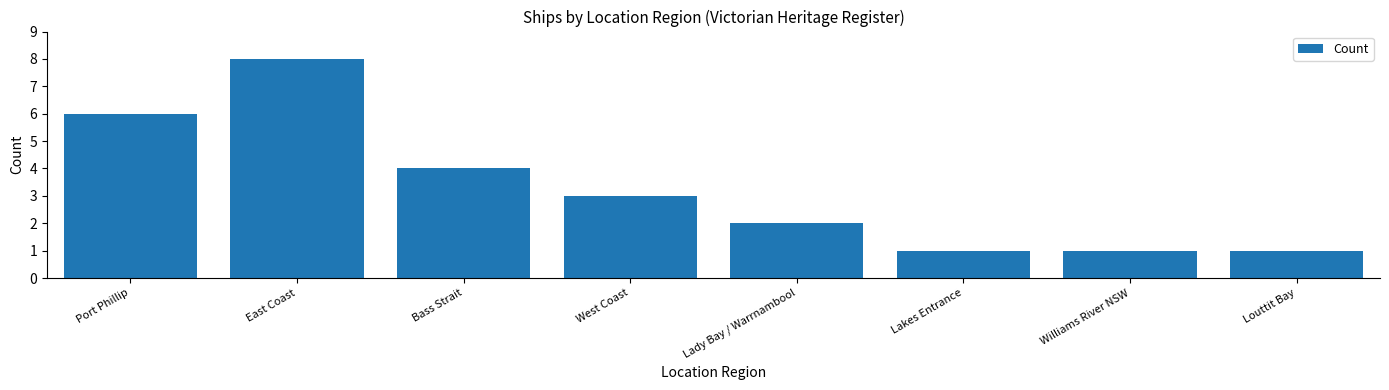

At which label is the value closest to 4?

Bass Strait